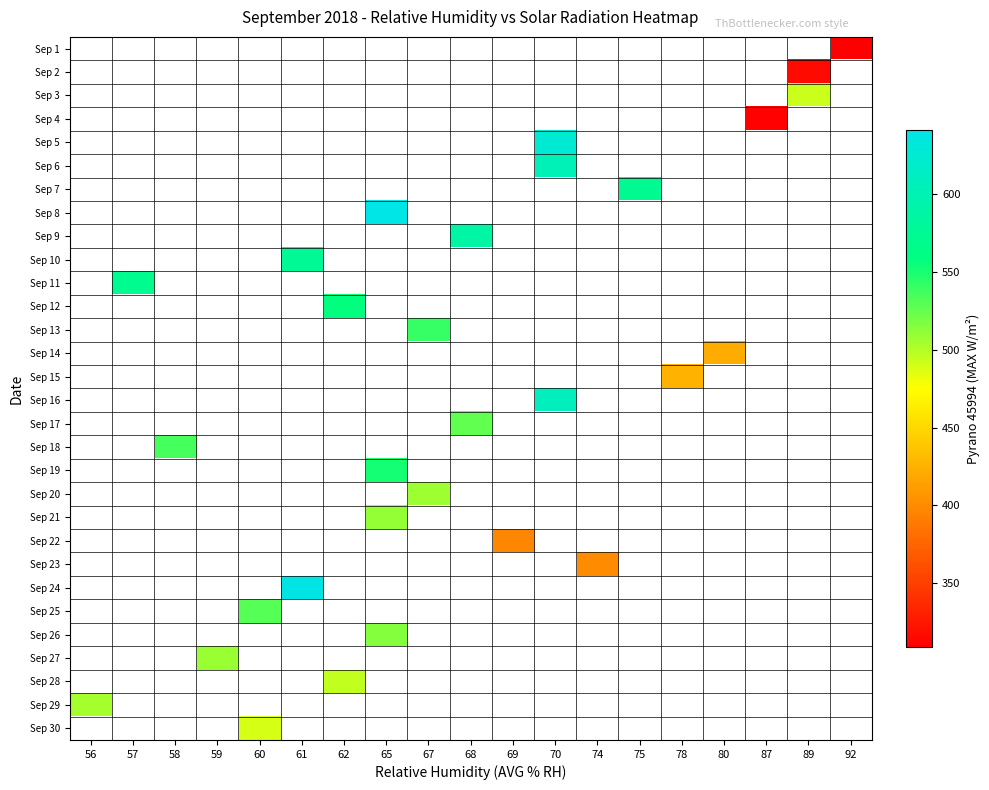

Which category has the highest value across all series?

65